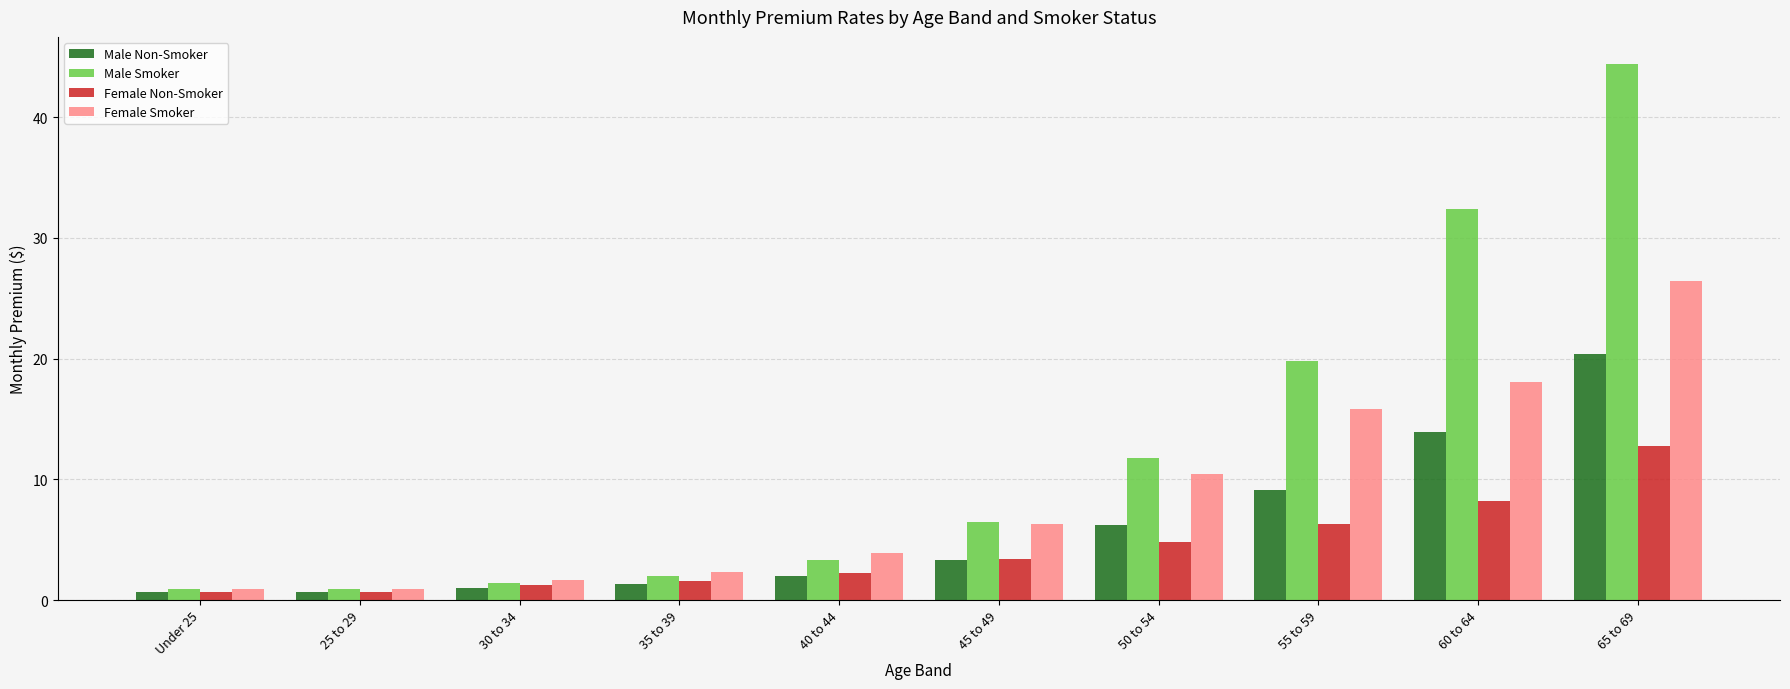

What is the maximum value for Male Smoker?

44.4